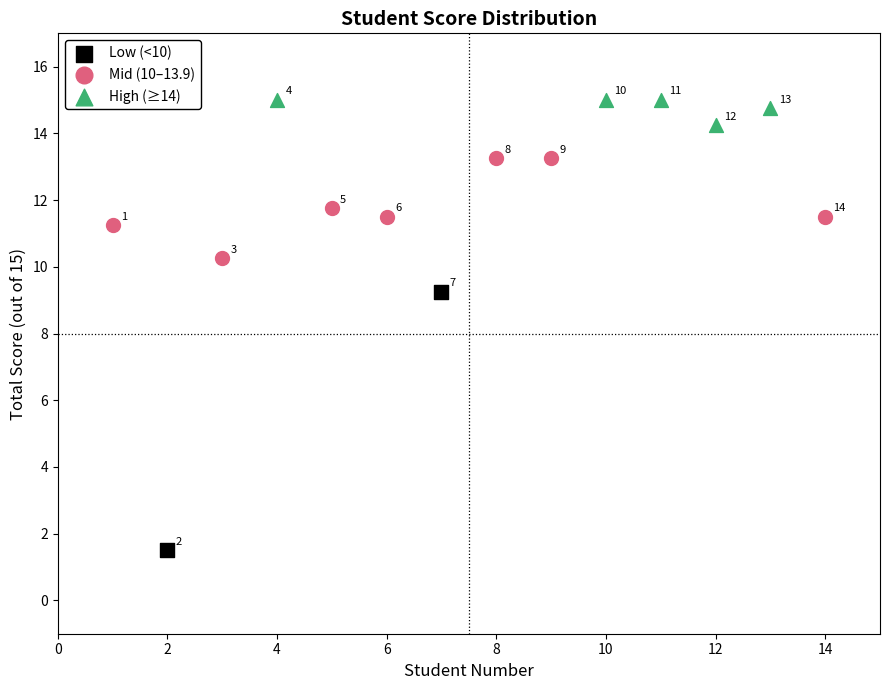

Which series contains the lowest Y value?

Low (<10)